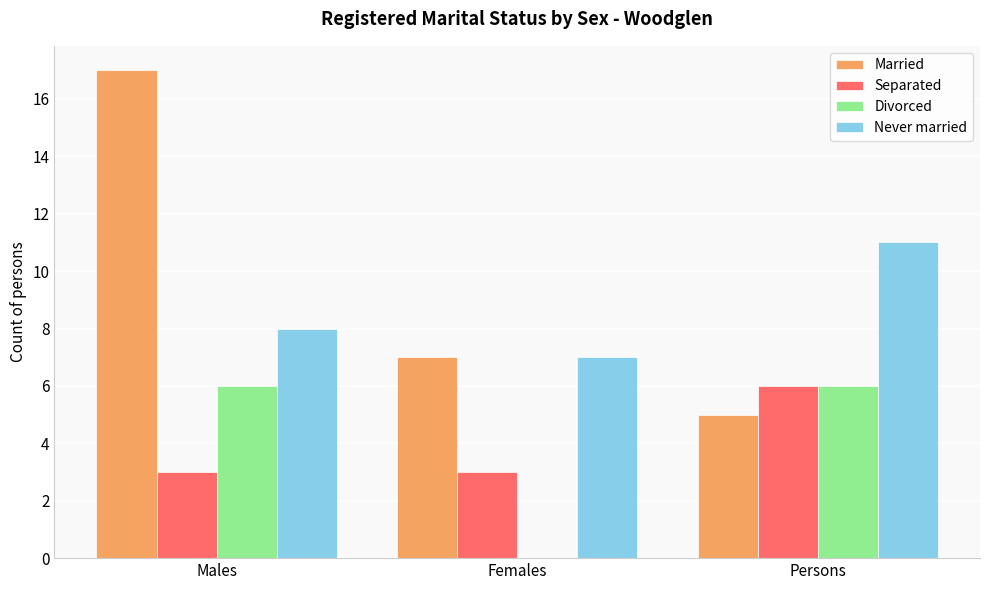

What is the total value across all series at Persons?

28